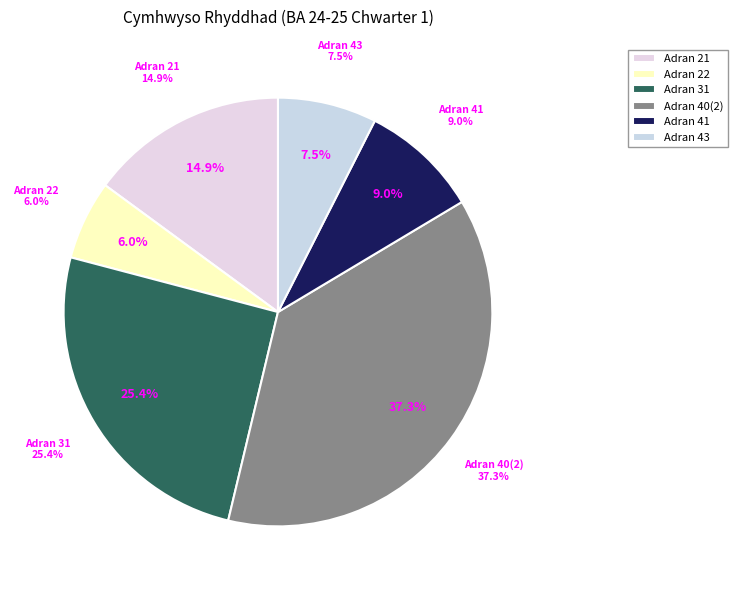

How much of the chart is everything except Adran 22?

94.0%